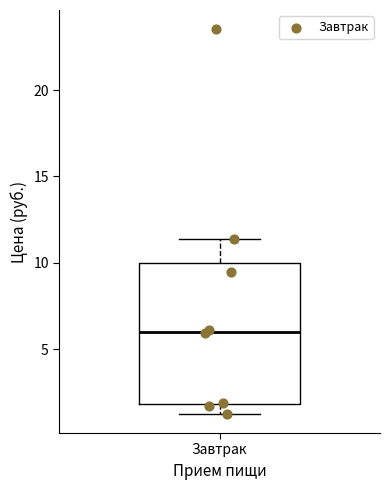

Read this box plot against the y-axis: the position of the median line, the range covered by the box, and the ends of both whiskers. The values are not printed on the chart, so give them approximately, as read against the axis.

median 6.0, box 2.0 to 10.0, whiskers 1.5 to 11.5